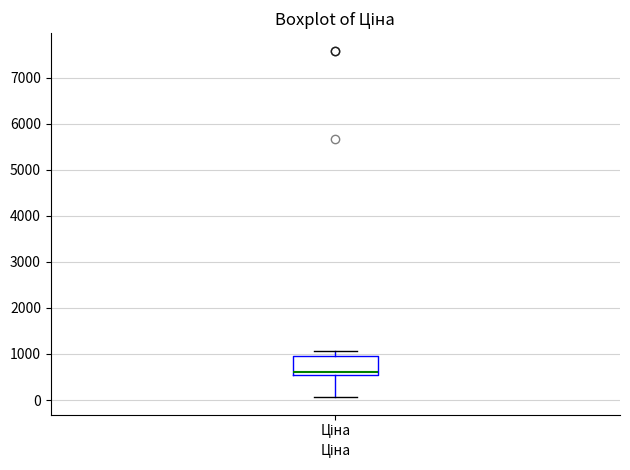

Where is the lower edge of the box for Ціна on the y-axis? The values are not printed on the chart, so give them approximately, as read against the axis.

500